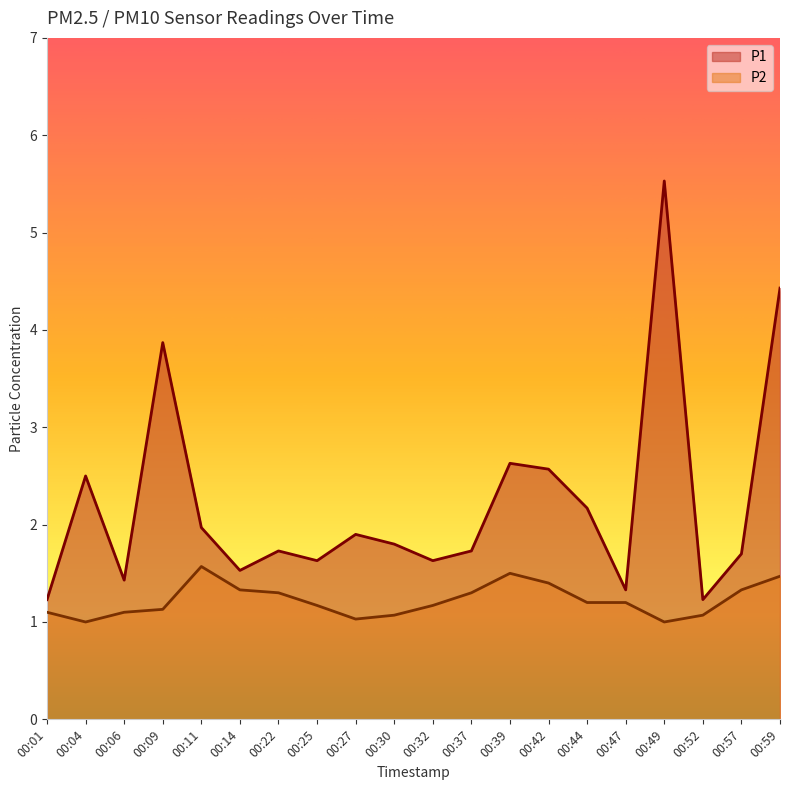

What are all the series names shown in the legend?

P1, P2